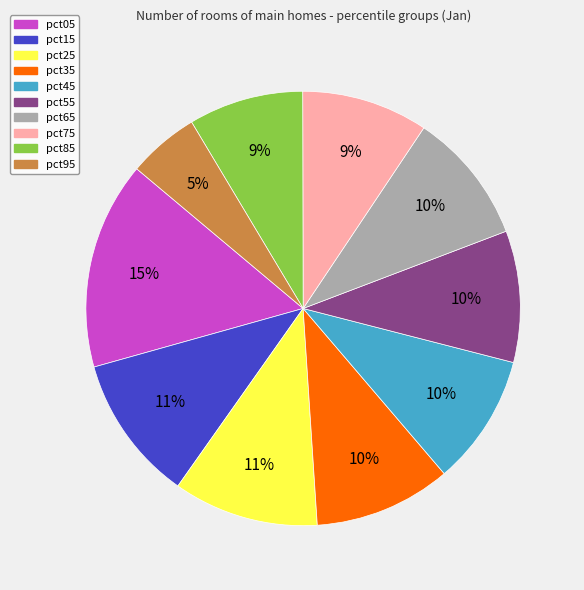

Is the sum of pct75 and pct25 greater than half?

No